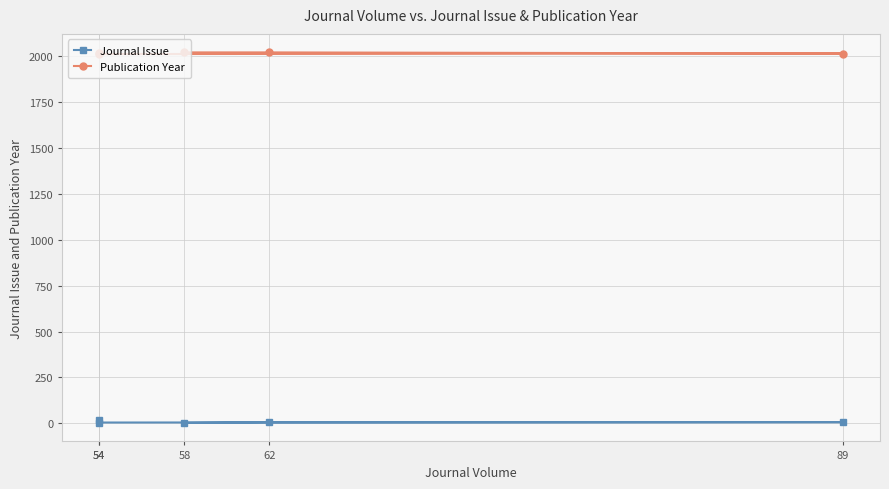

What is the sum of all Journal Issue values?

34